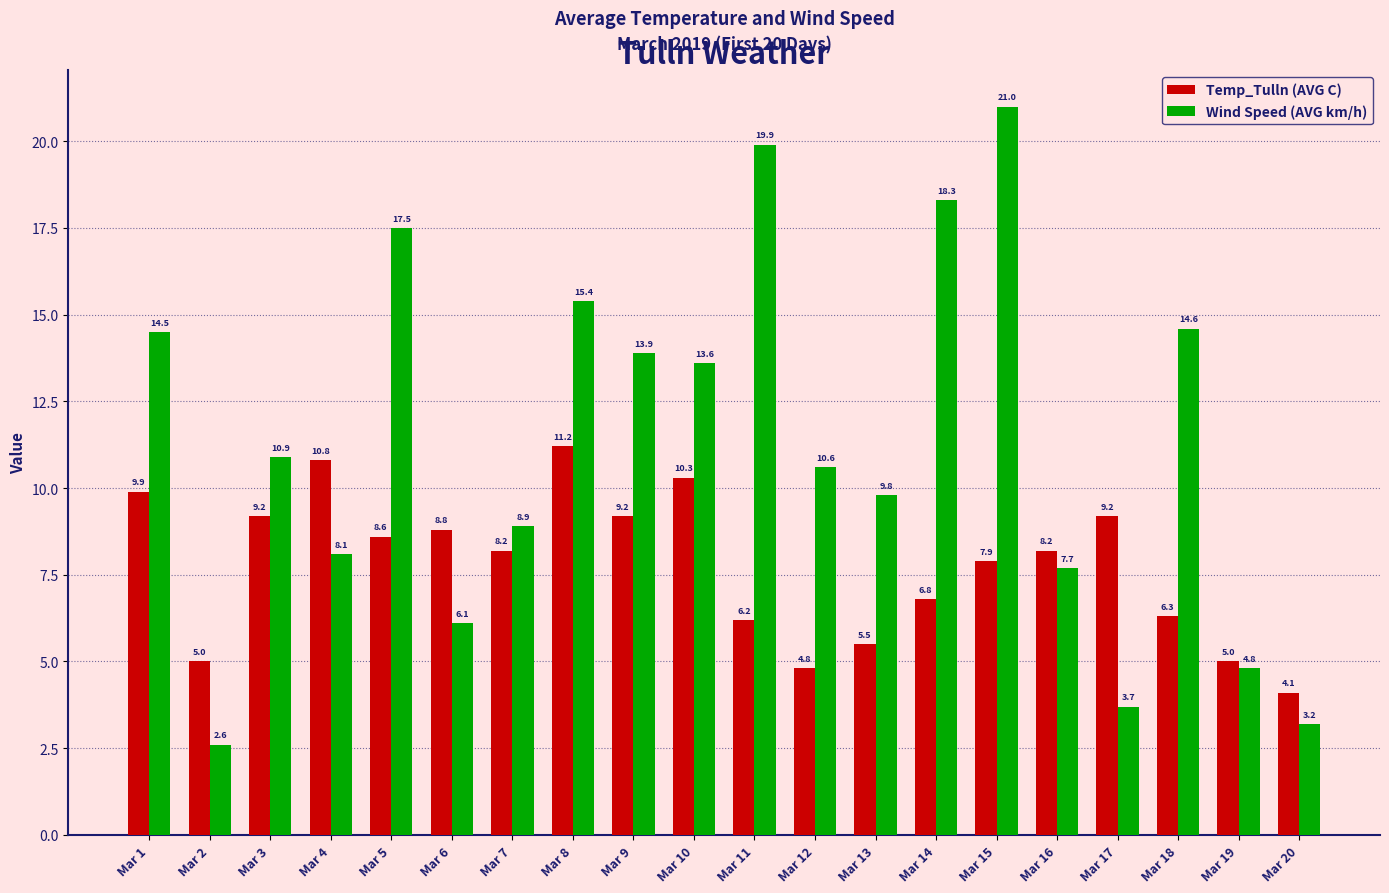

Rank the series at Mar 12 from highest to lowest value.

Wind Speed (AVG km/h), Temp_Tulln (AVG C)